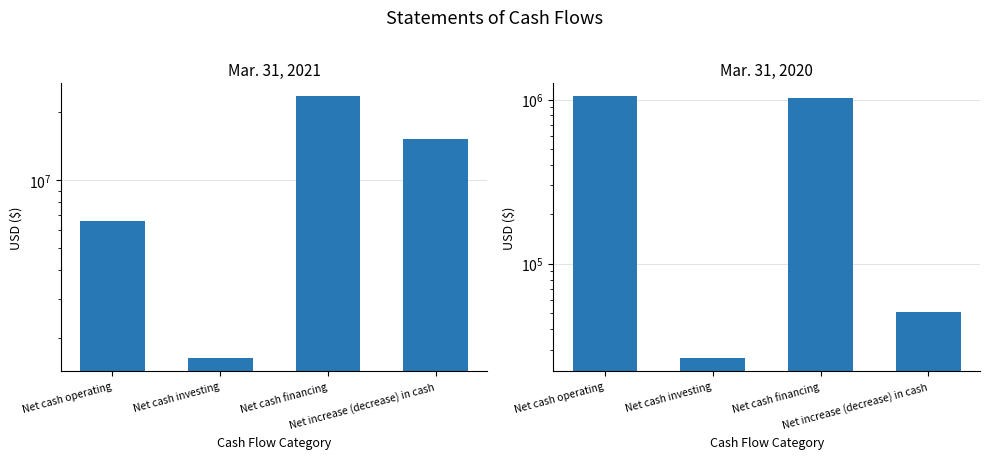

Where does the Mar. 31, 2021 series first go above 15248617?

Net cash financing